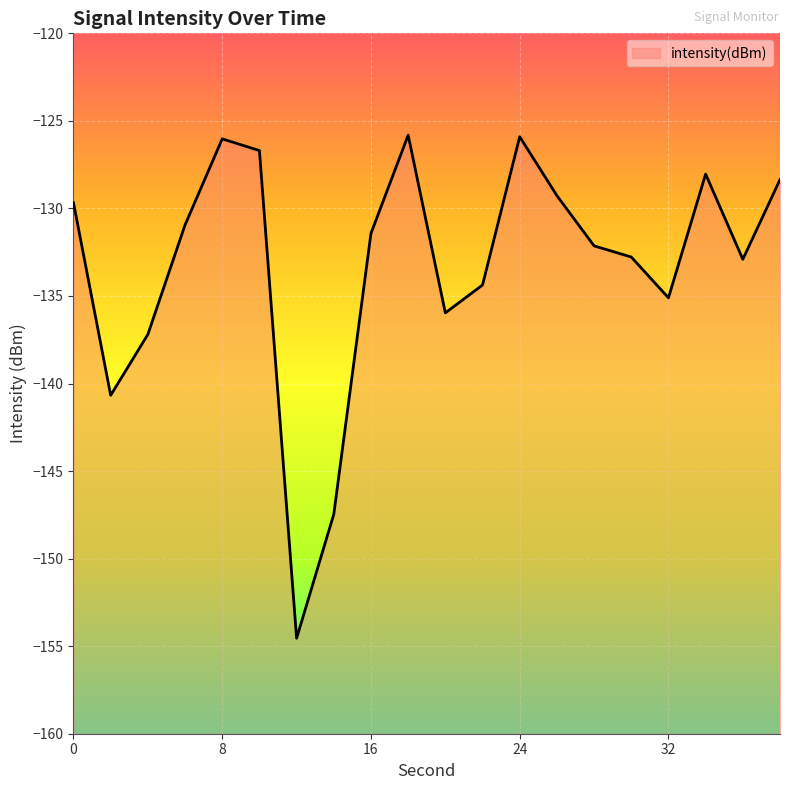

Where is the data nearest to the value -140?

2